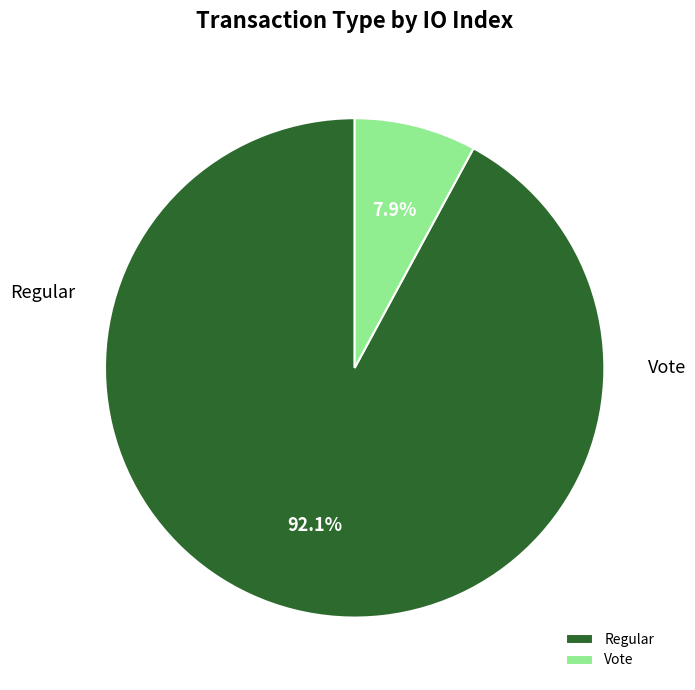

What portion of the pie excludes Vote?

92.1%